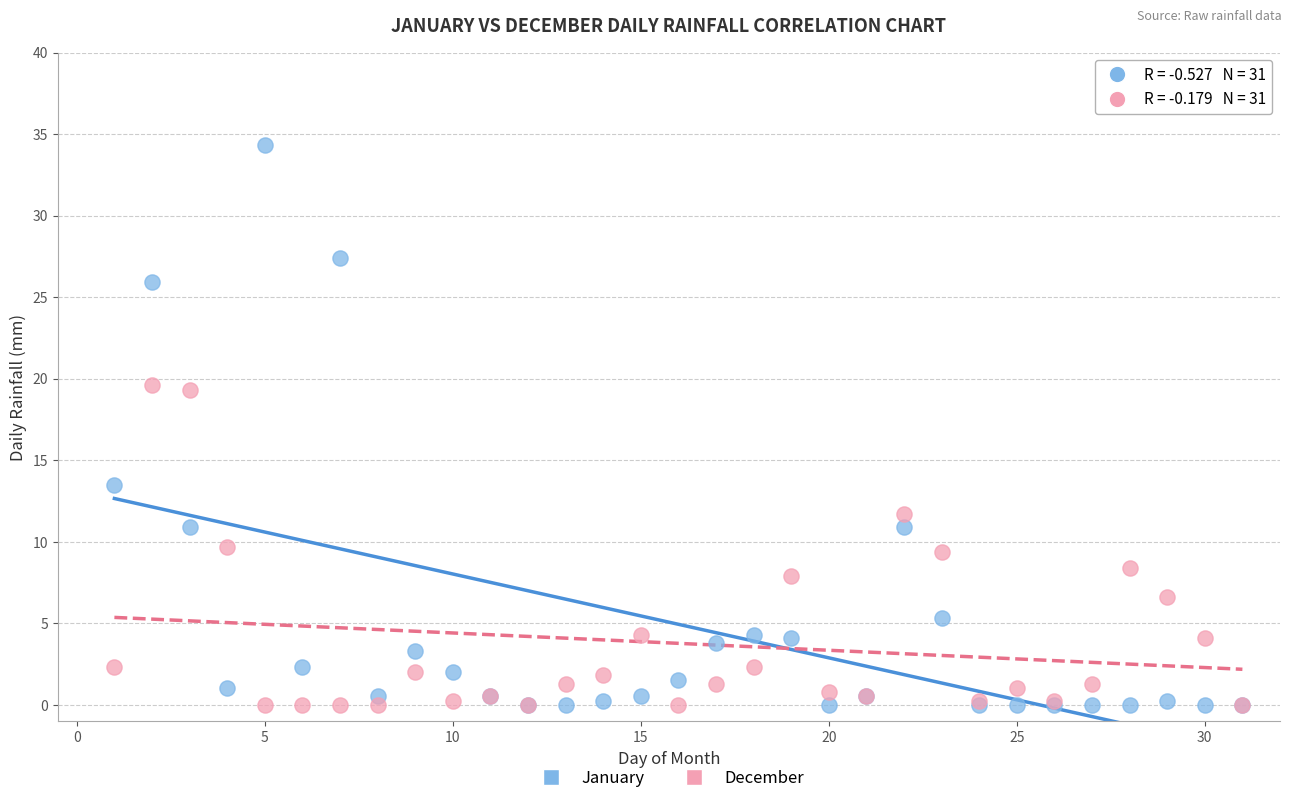

Which series reaches the maximum Y coordinate?

January